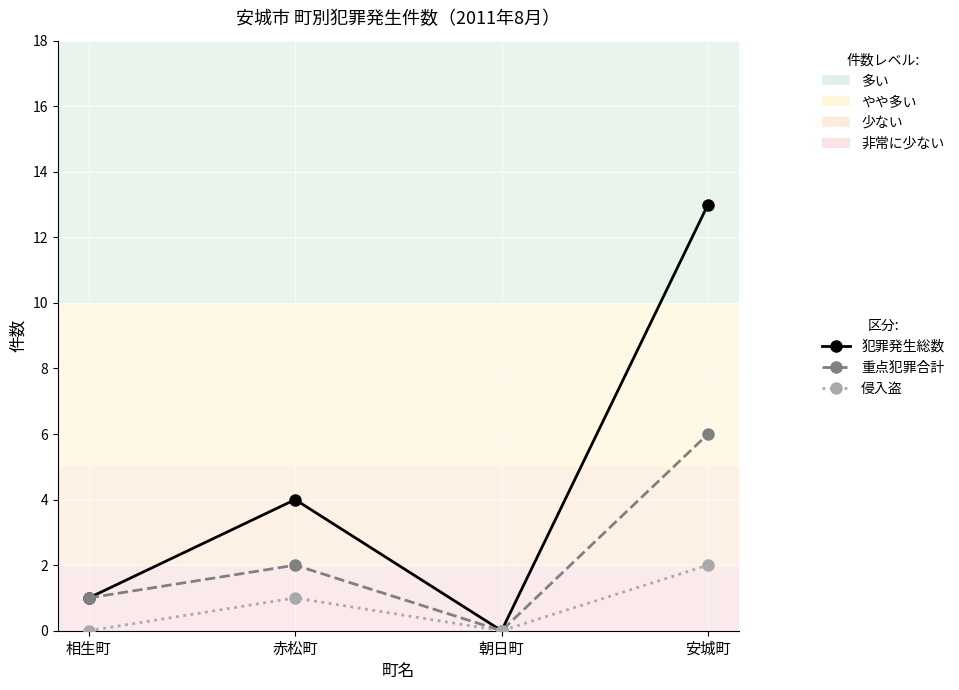

Rank the series at 安城町 from highest to lowest value.

犯罪発生総数, 重点犯罪合計, 侵入盗